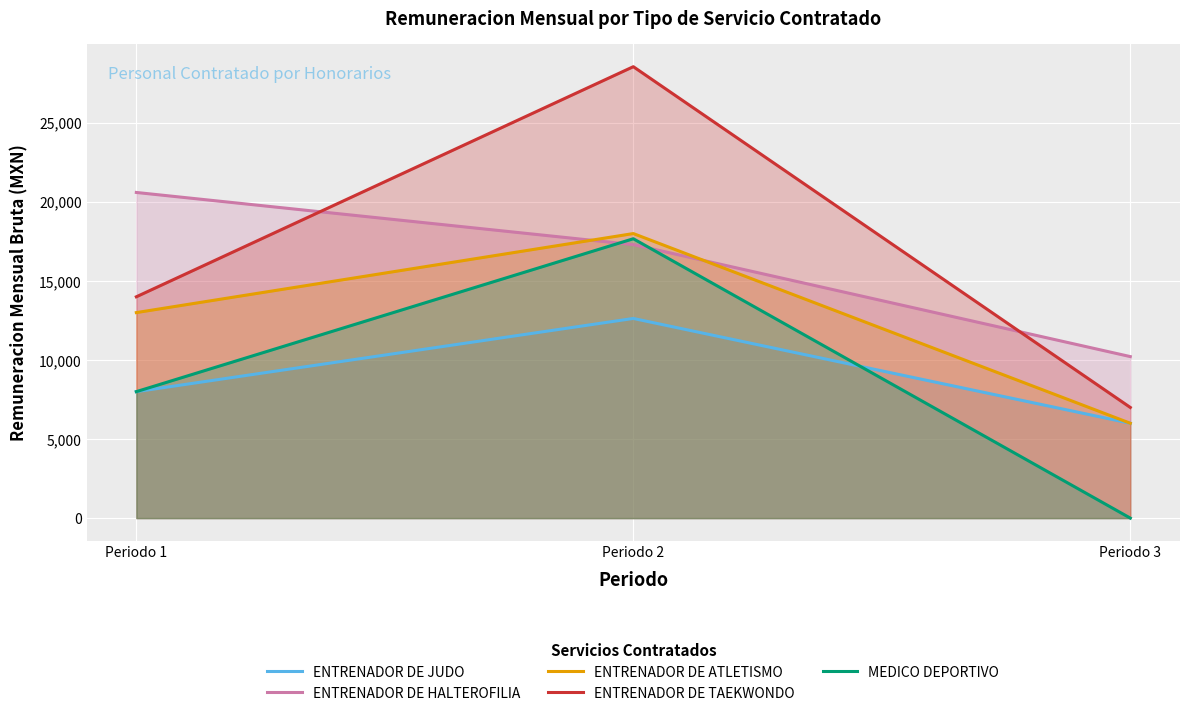

How many ENTRENADOR DE JUDO values are between 6000 and 12629?

3